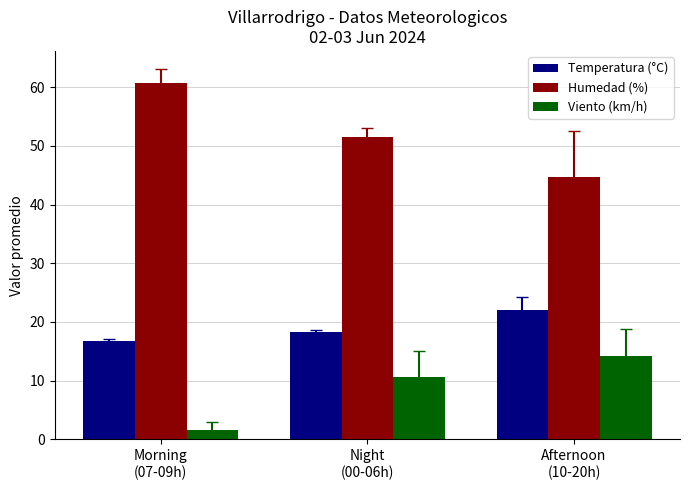

The Viento (km/h) series shows 18.5 at Afternoon
(10-20h). True or false?

False